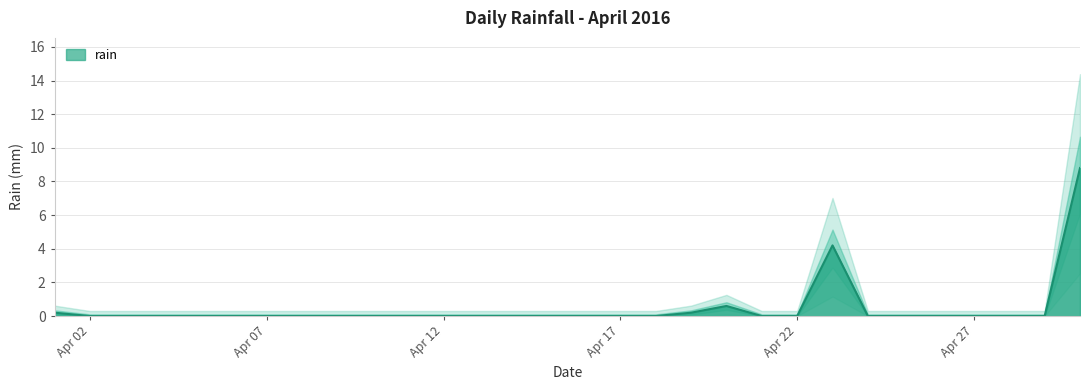

At which category does the chart reach its minimum across all series?

Apr 02